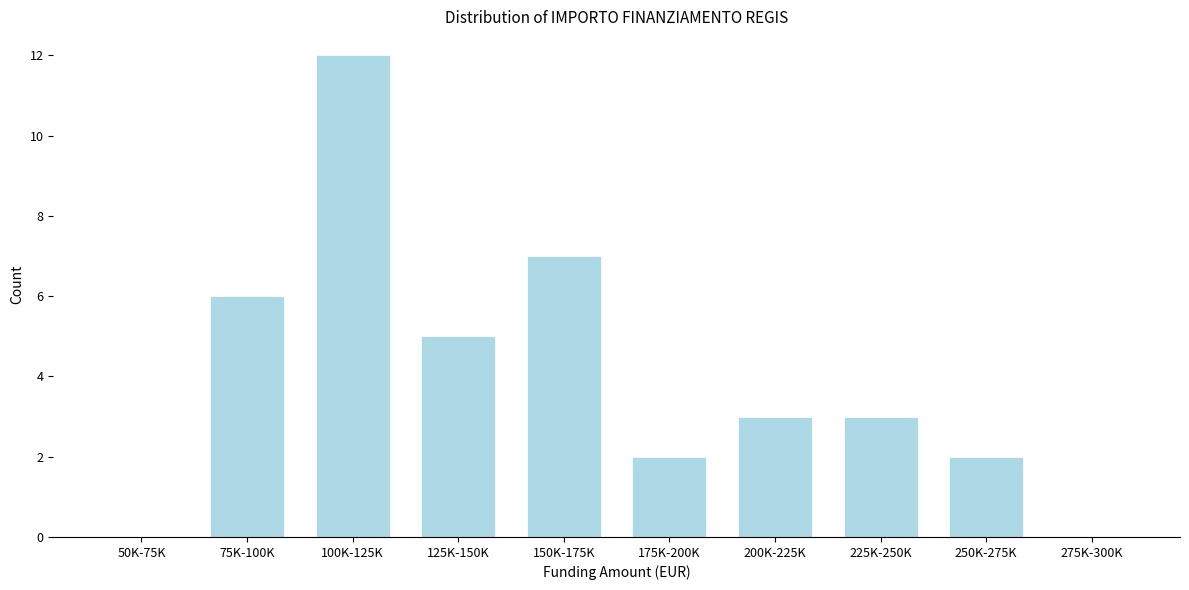

Reading left to right, what are all the values shown in this chart?

50K-75K=0	75K-100K=6	100K-125K=12	125K-150K=5	150K-175K=7	175K-200K=2	200K-225K=3	225K-250K=3	250K-275K=2	275K-300K=0